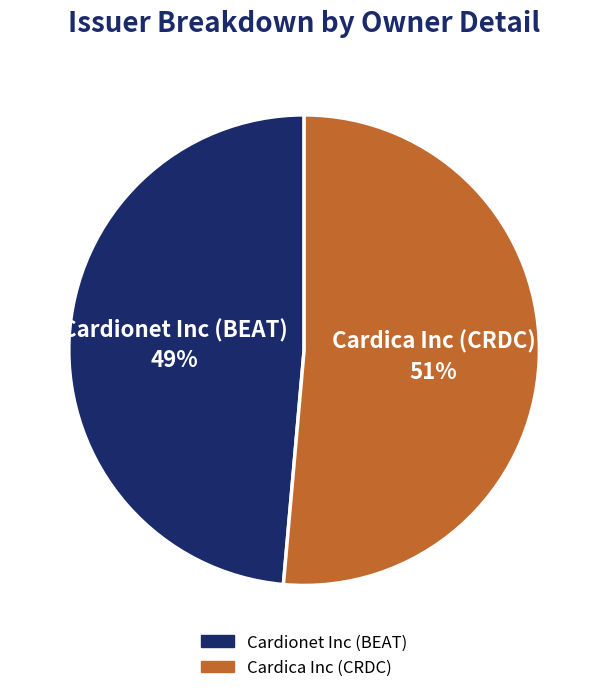

Which category accounts for the majority?

Cardica Inc (CRDC)